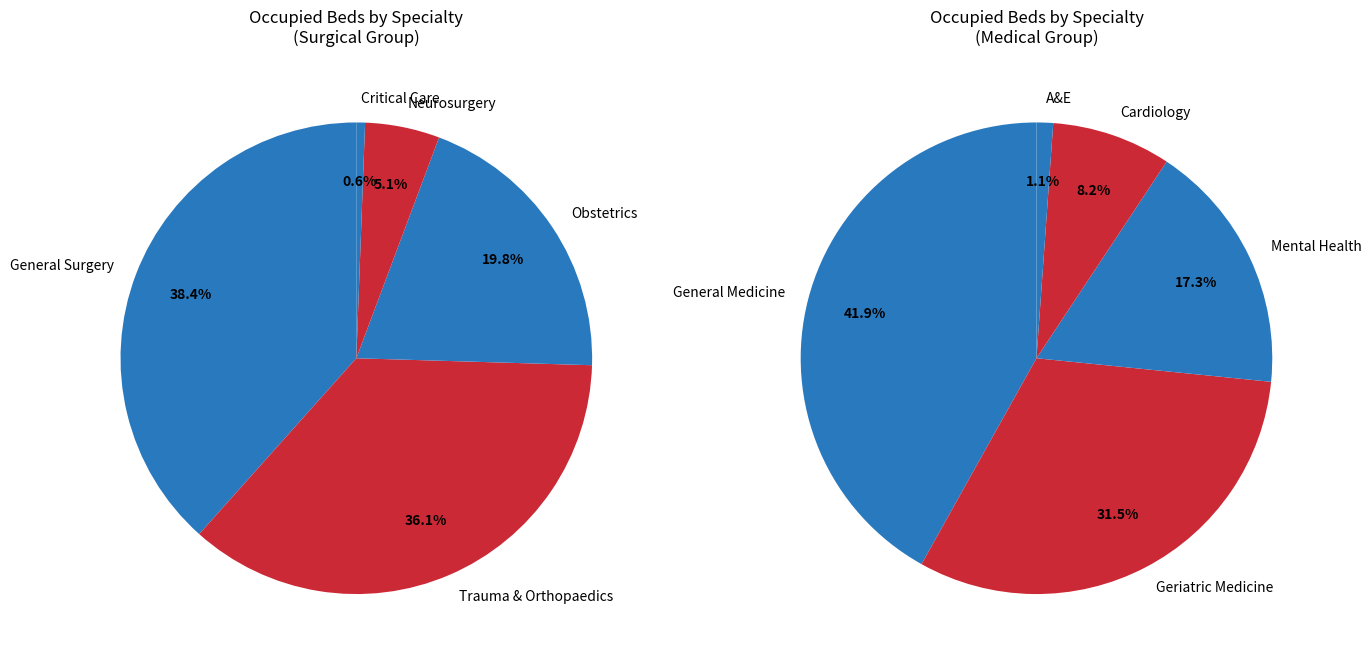

How many segments does this pie chart have?

10